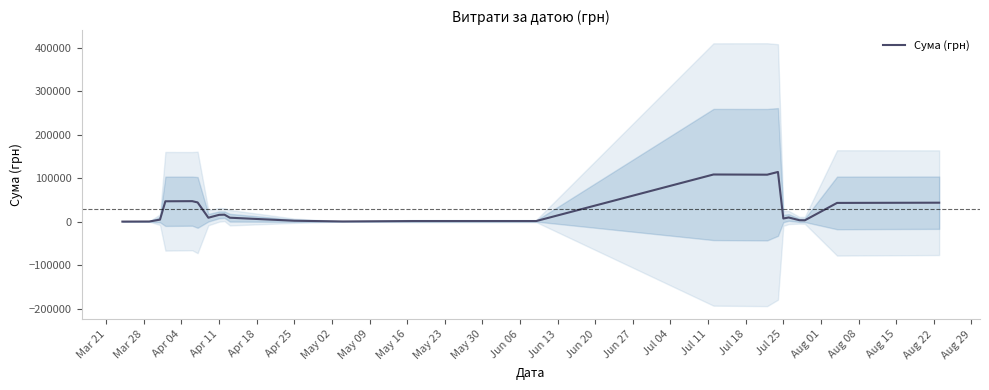

What is the value of the 20th point from the left?

3156.8